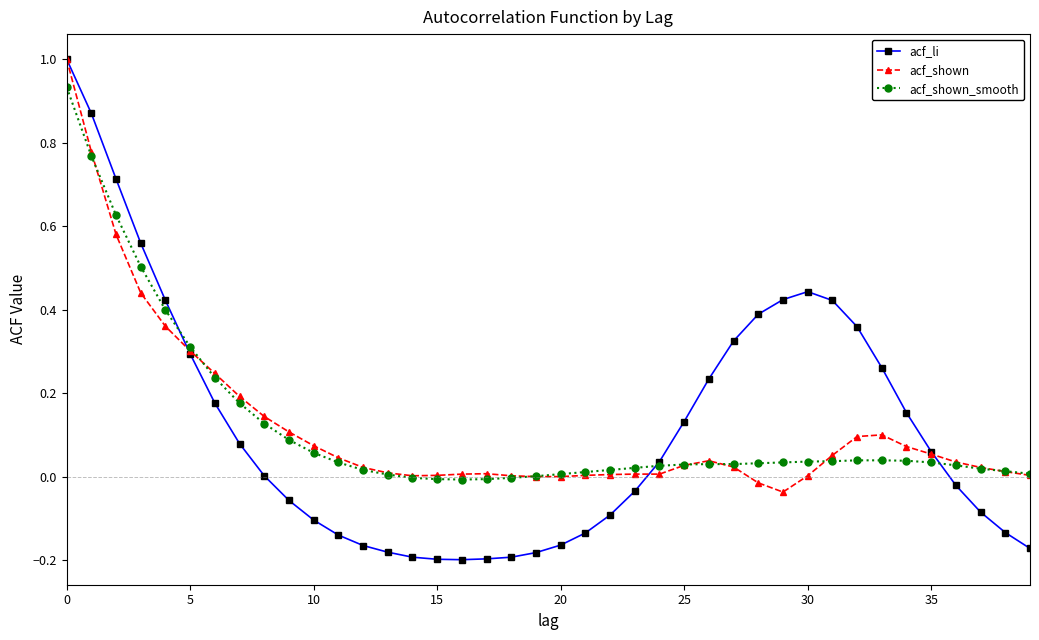

What is the highest value of the acf_shown series?

1.0